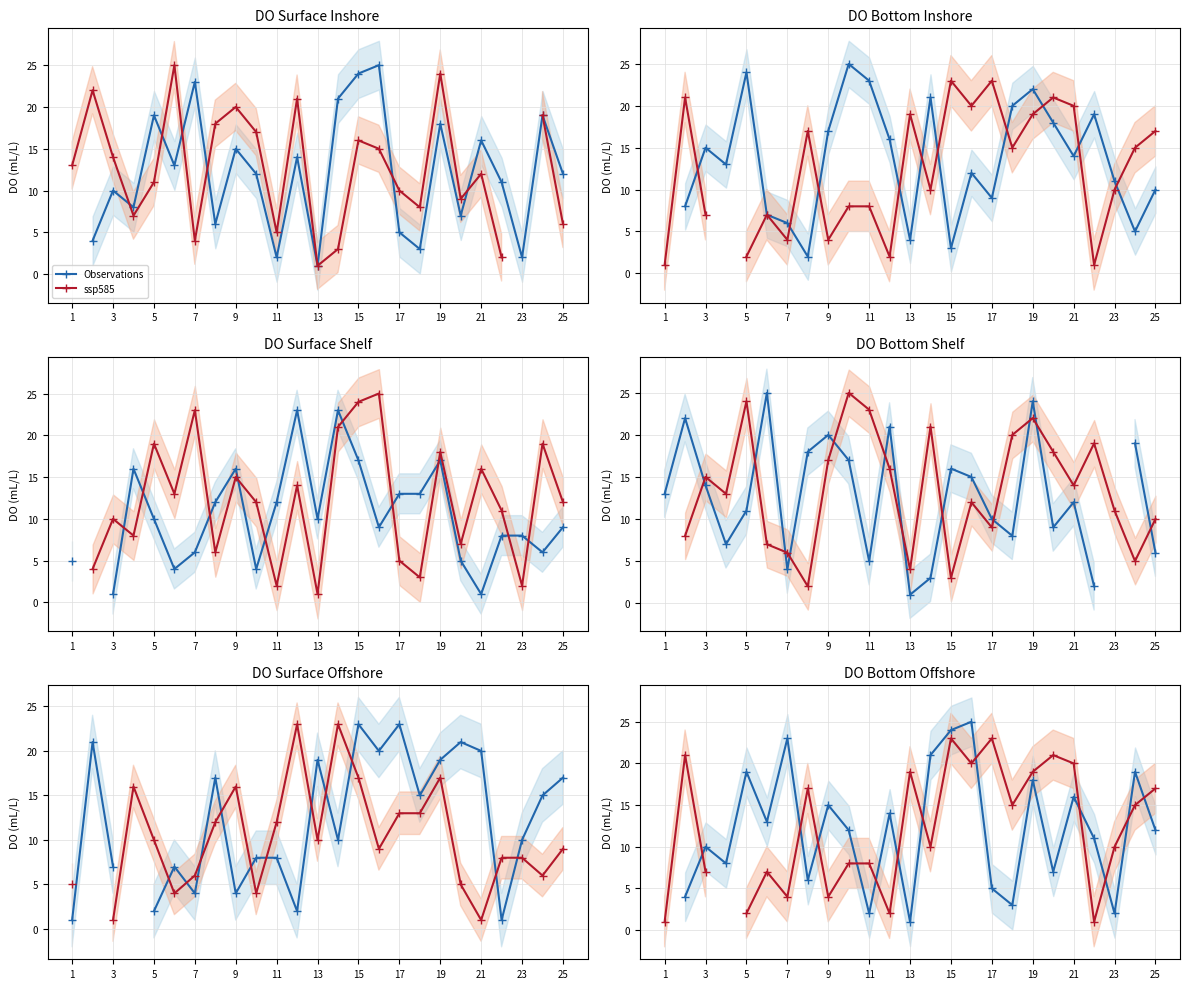

In ssp585, how many points are higher than both neighbors (excluding endpoints)?

7